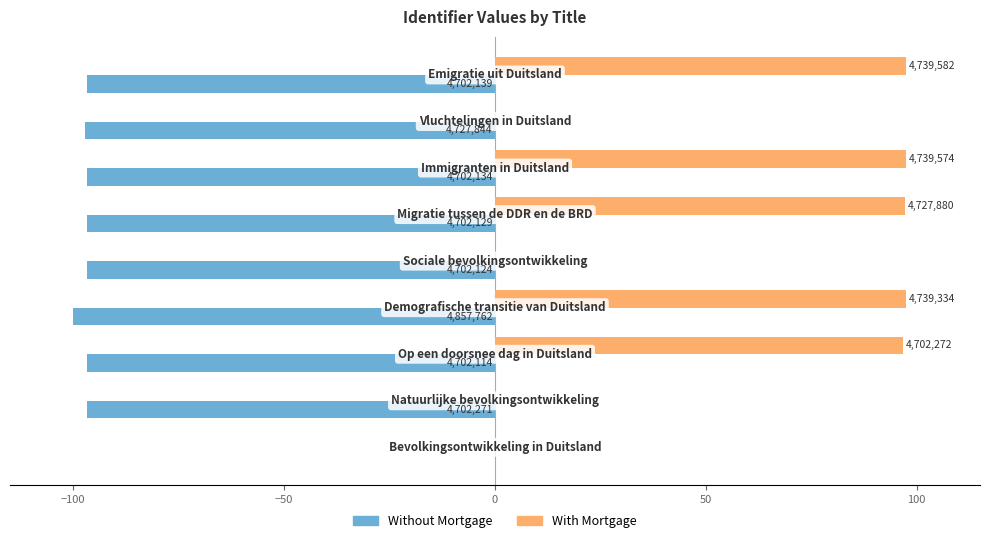

What are all the series names shown in the legend?

Without Mortgage, With Mortgage